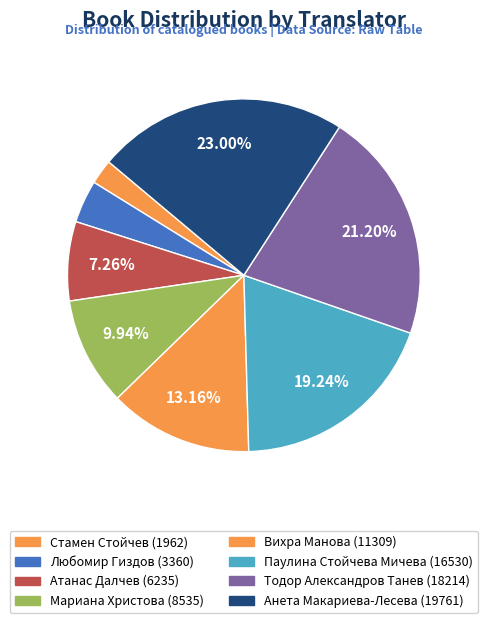

How many slices are in this pie chart?

8